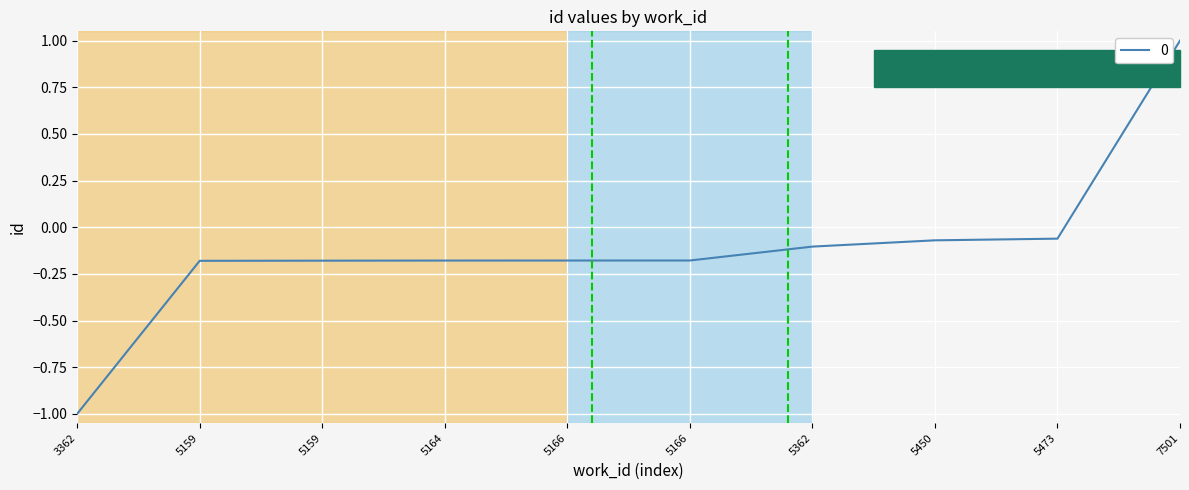

Reading left to right, transcribe all the data shown in this chart.

3362=-1.0	5159=-0.2	5159=-0.2	5164=-0.2	5166=-0.2	5166=-0.2	5362=-0.1	5450=-0.1	5473=-0.1	7501=1.0